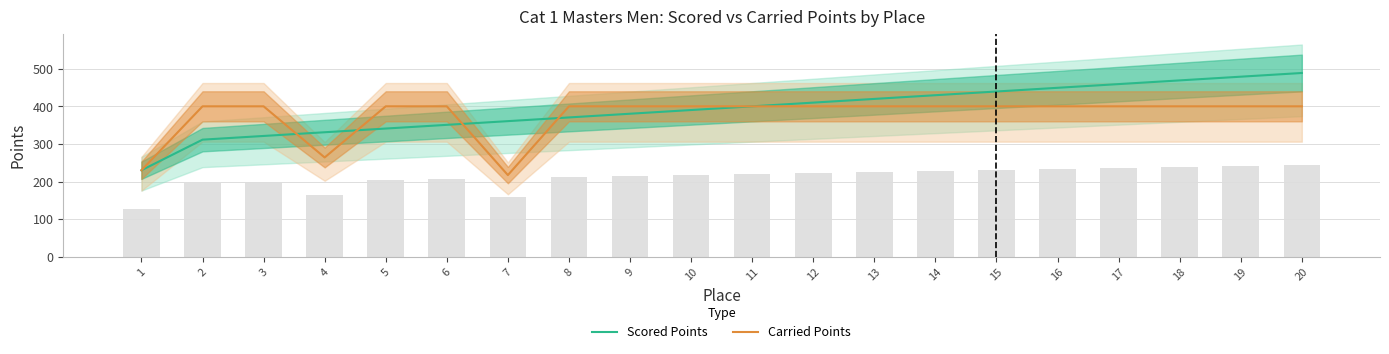

List the series in order of their overall mean, lowest first.

Carried Points, Scored Points